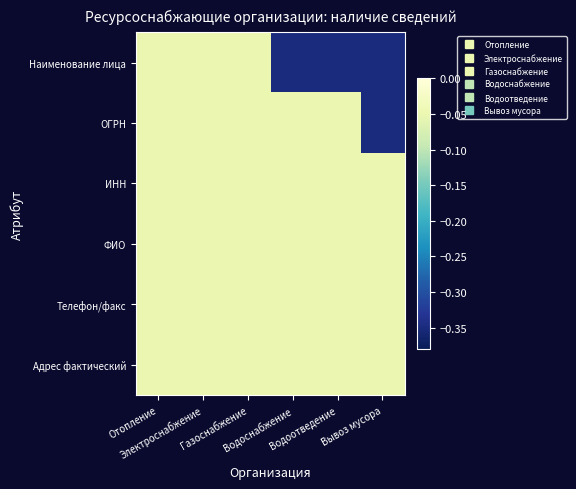

At which category is the sum across all series the highest?

Отопление